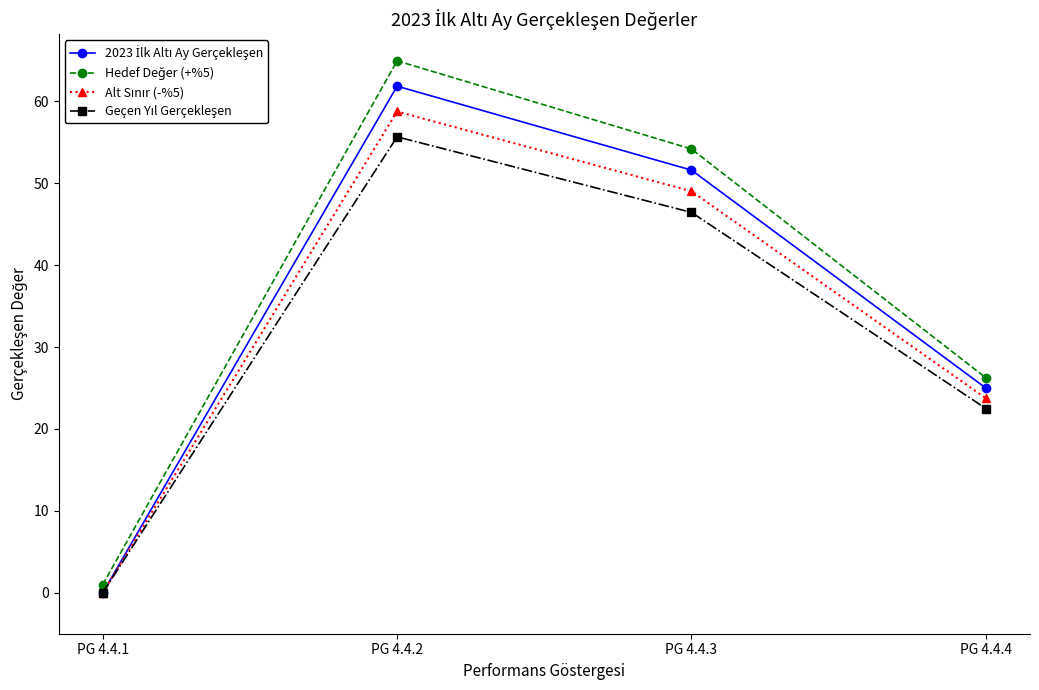

Count the number of categories in the chart.

4